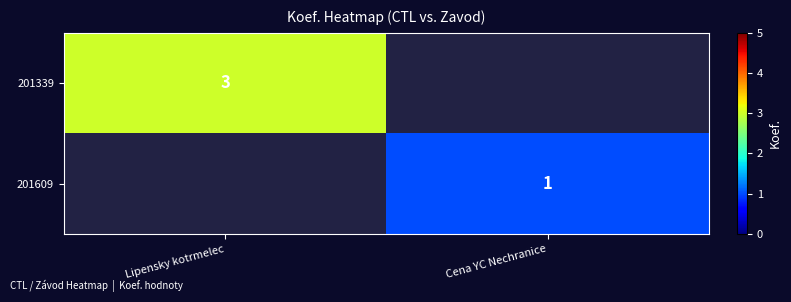

Is it true that 201339 equals 1 at Lipensky kotrmelec?

False